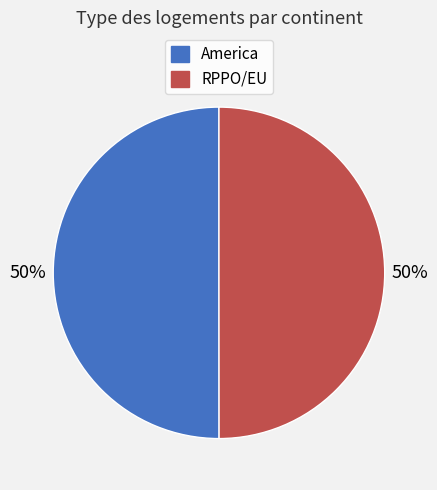

To the nearest percent, what percentage of the pie is America?

50%